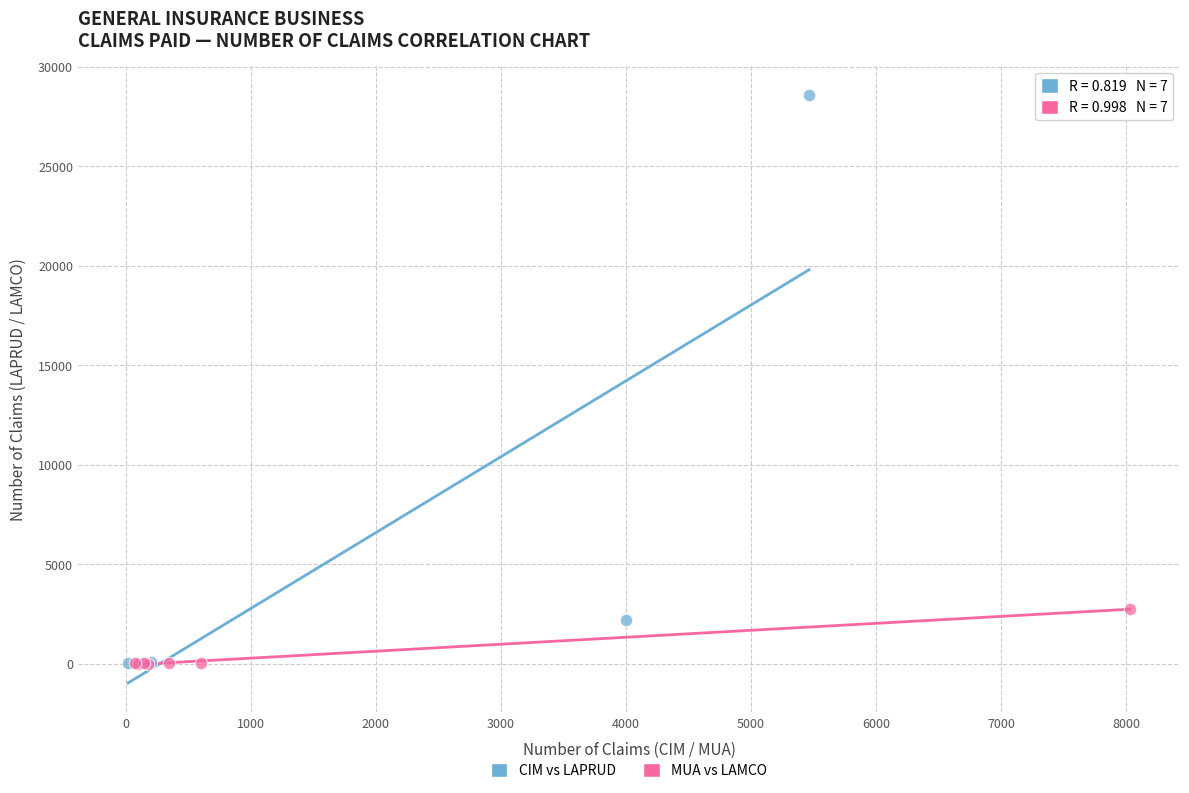

Which series has the widest spread of Y values?

CIM vs LAPRUD